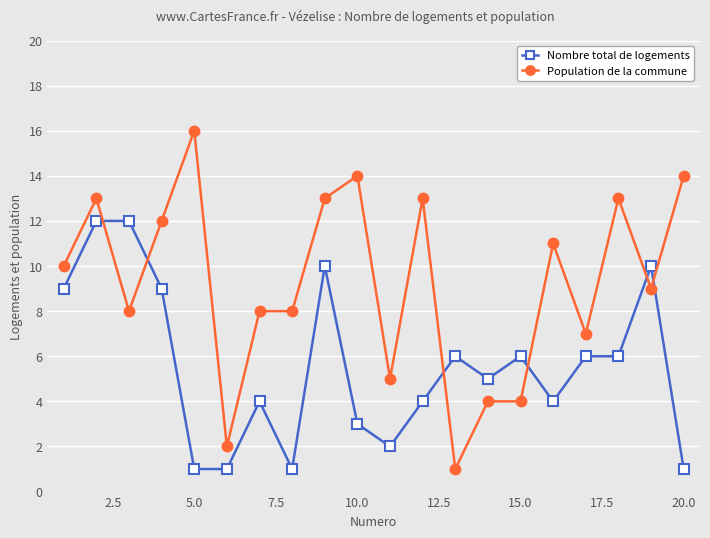

List the series in order of their overall mean, highest first.

Population de la commune, Nombre total de logements